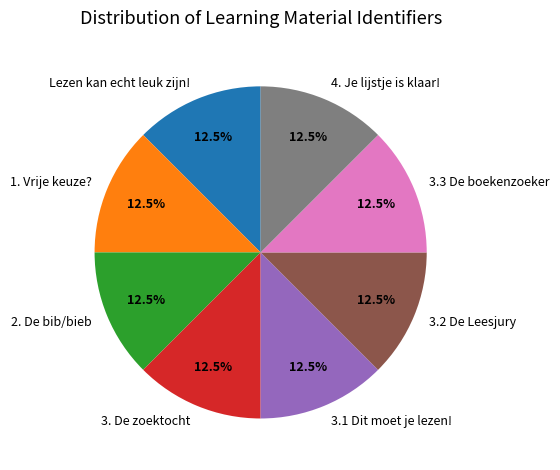

Is 3.3 De boekenzoeker the majority of the pie?

No